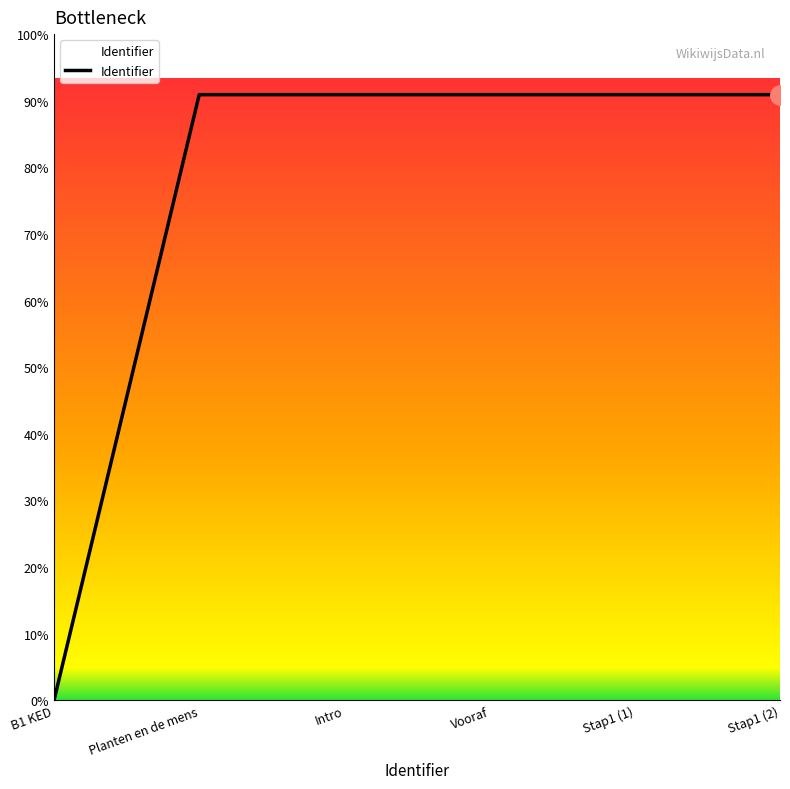

Does the chart have visible grid lines?

No